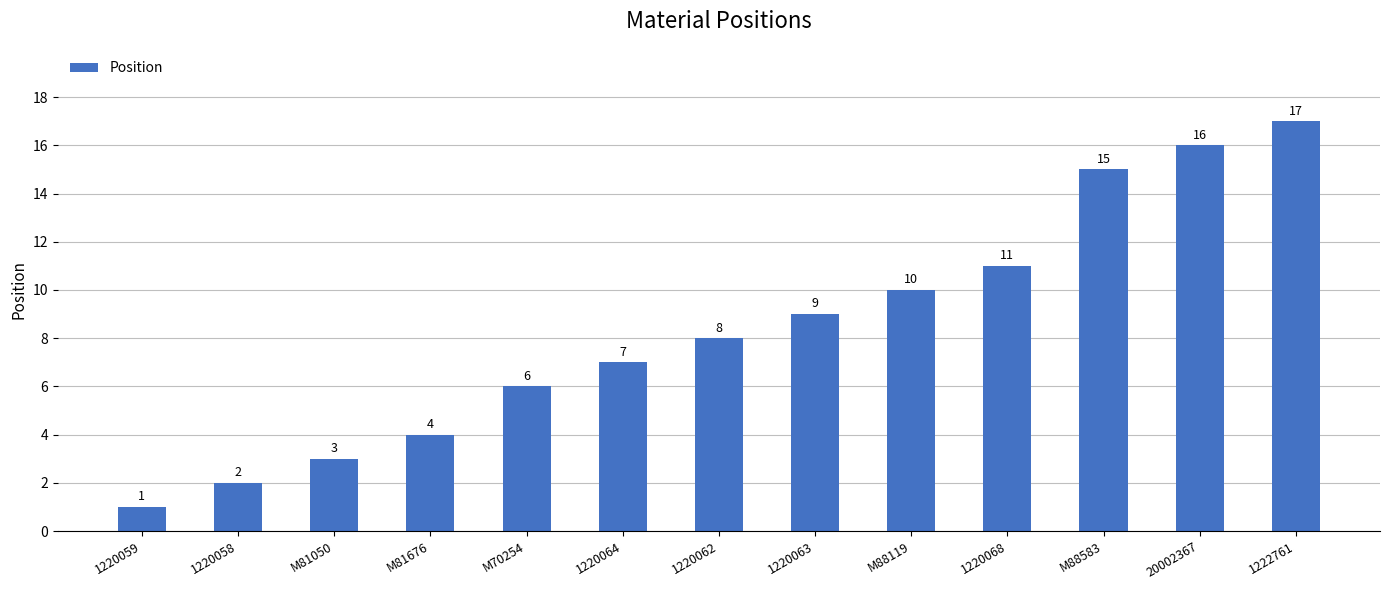

What is the sum of all values?

109